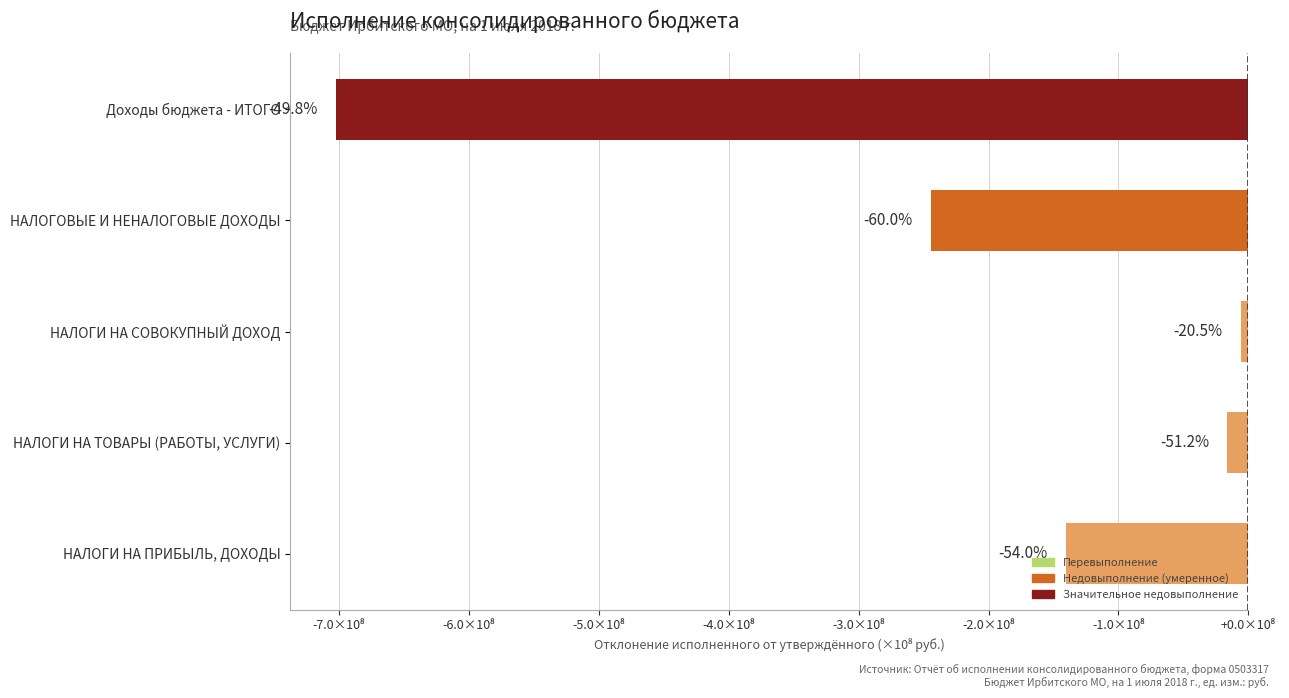

Are the bars horizontal?

Yes